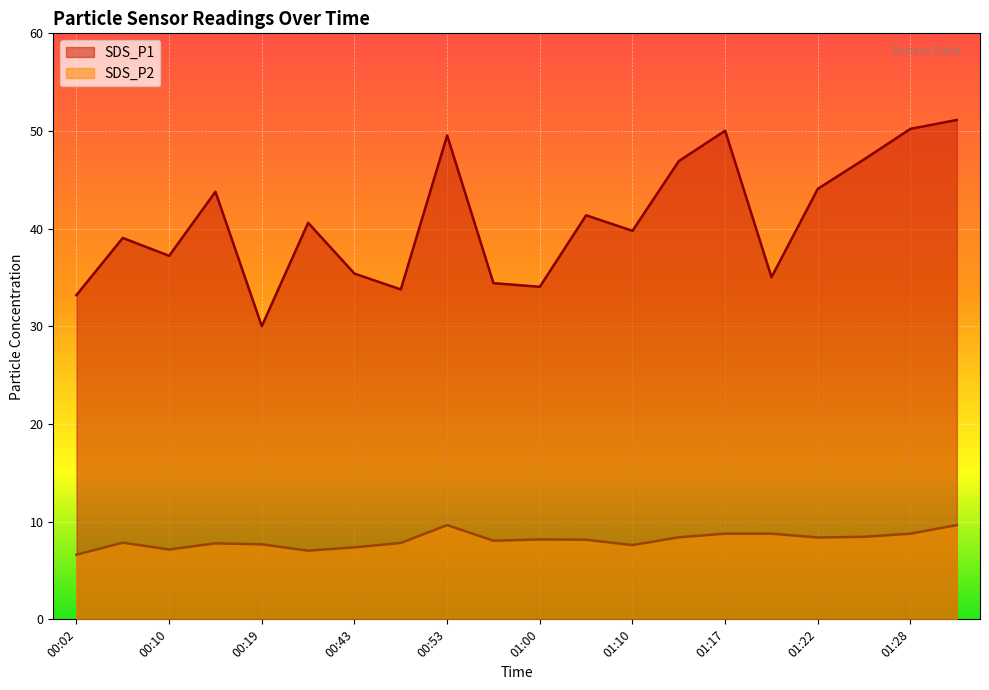

Which series changed the most between 00:07 and 00:53?

SDS_P1